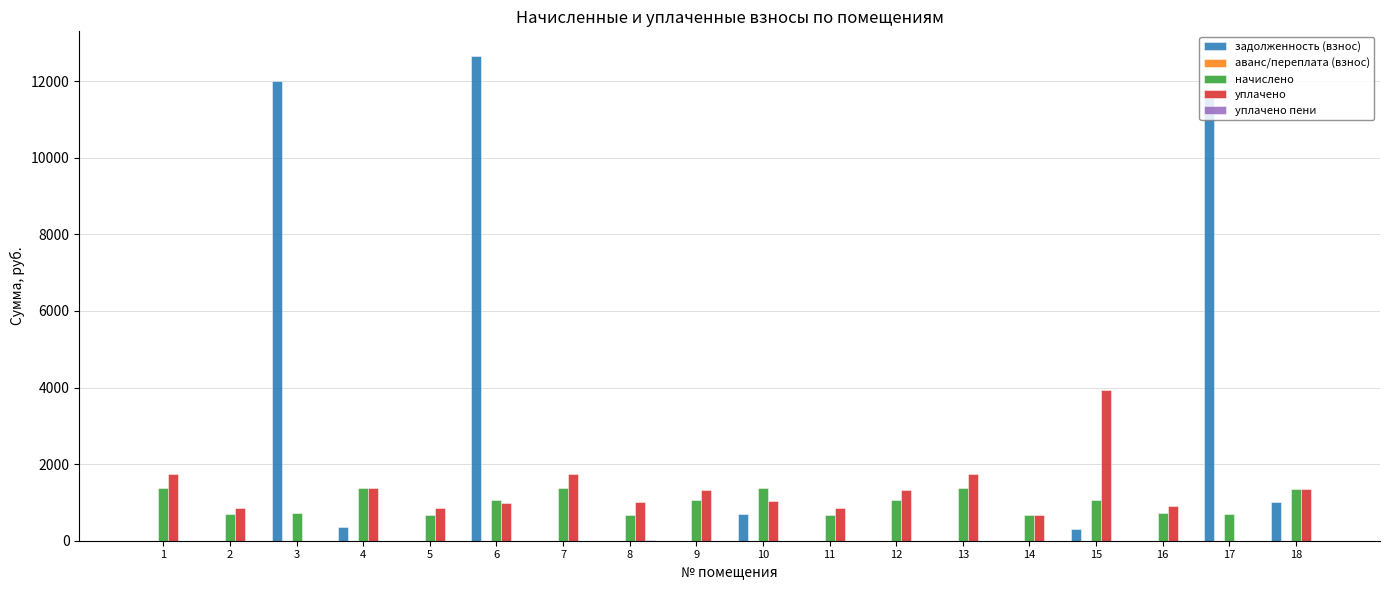

Which series has the largest total across all categories?

задолженность (взнос)